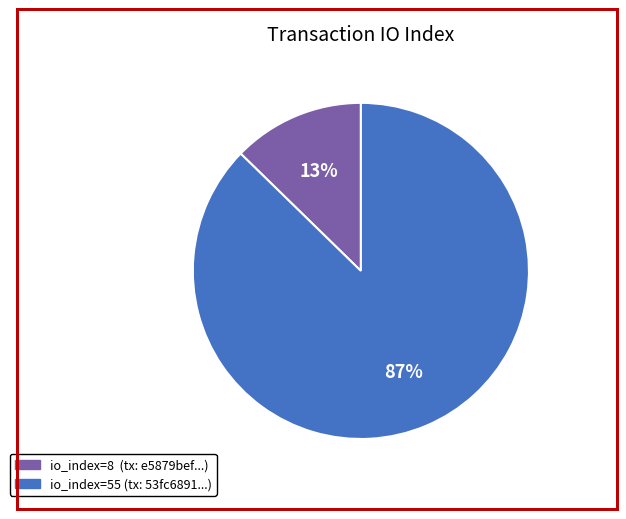

True or false: io_index=8 accounts for 4% of the total.

False